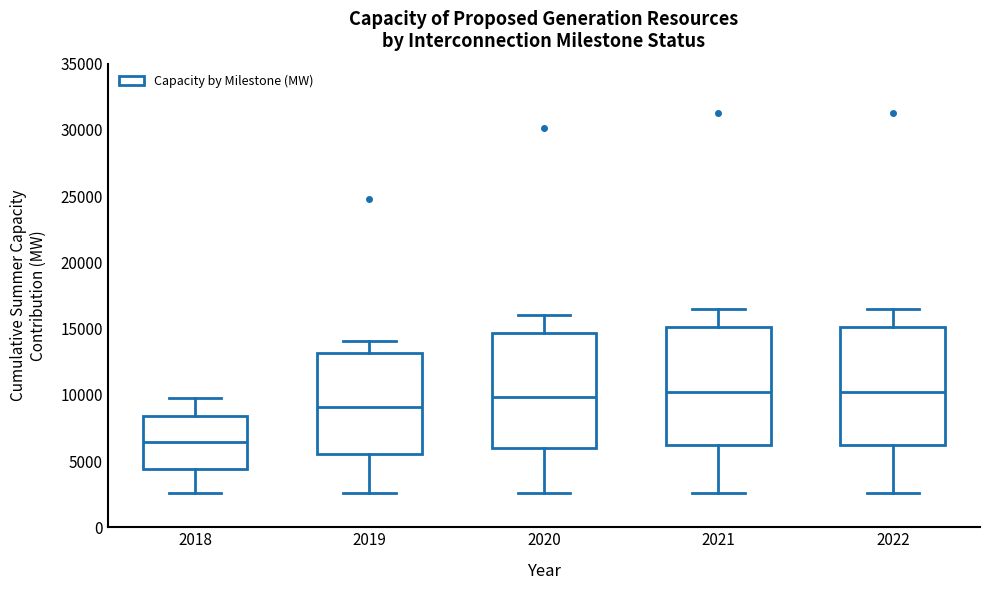

Which box's median line is the lowest?

2018